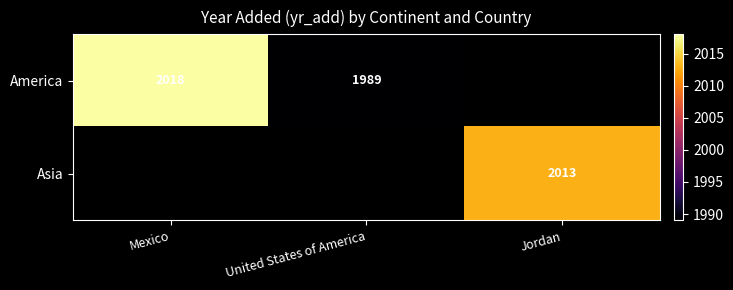

What is the difference between the America values at Mexico and United States of America?

29